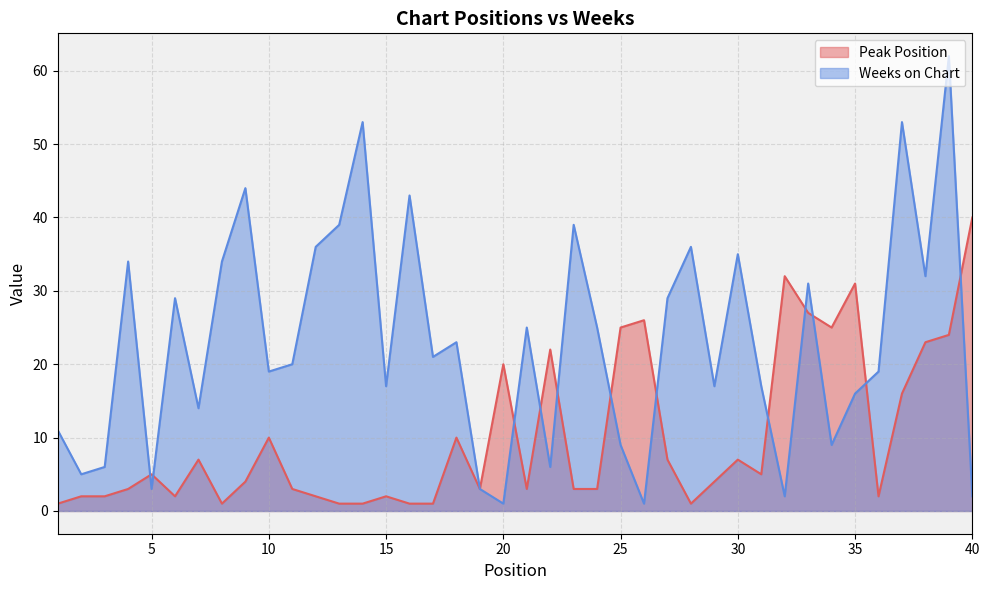

How many interior local valleys does the Peak Position series have?

8